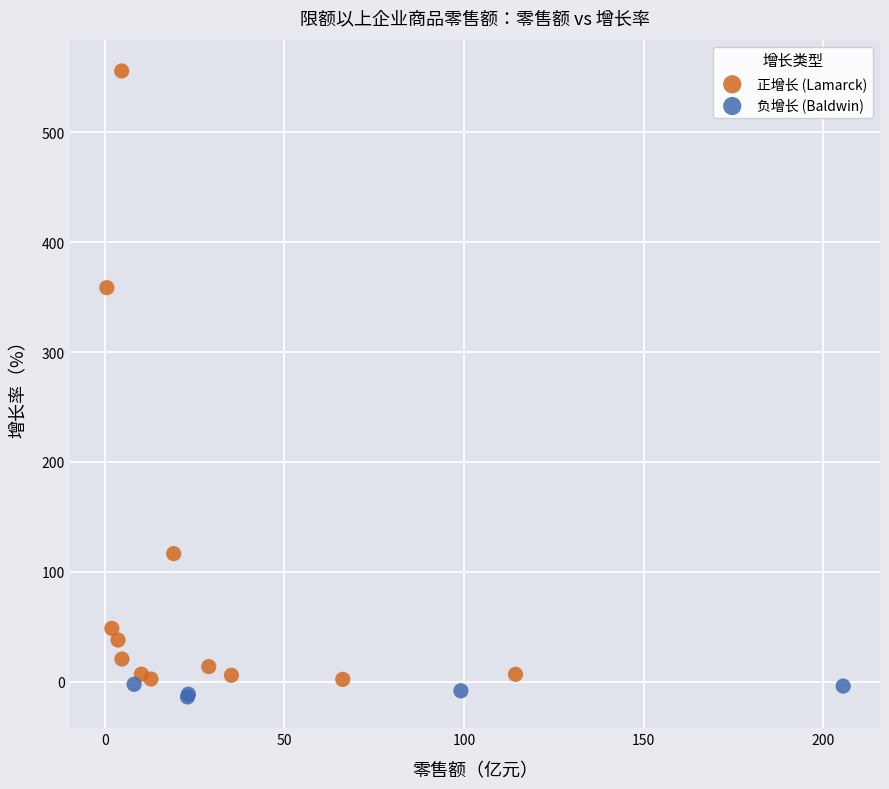

Which series has the largest Y range (max minus min)?

正增长 (Lamarck)